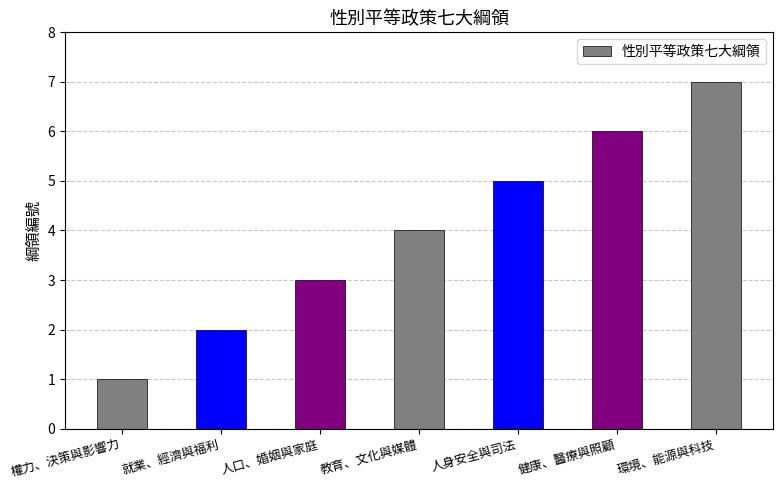

How many bars are there in total?

7